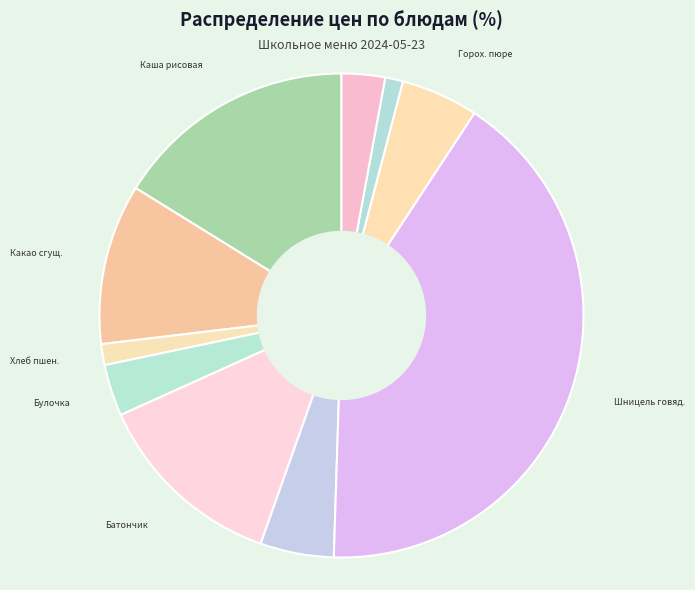

Between Суп картоф. and Хлеб пшен., which is larger?

Суп картоф.